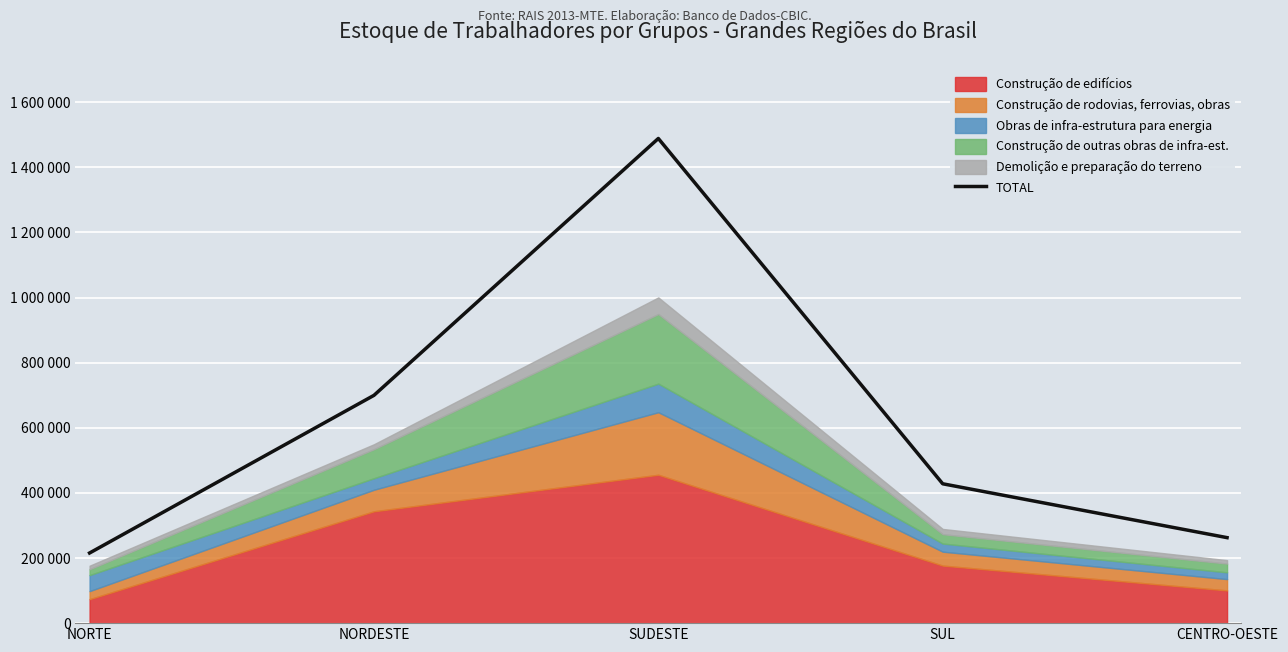

How many interior local peaks (higher than both neighbors) does the data have?

1